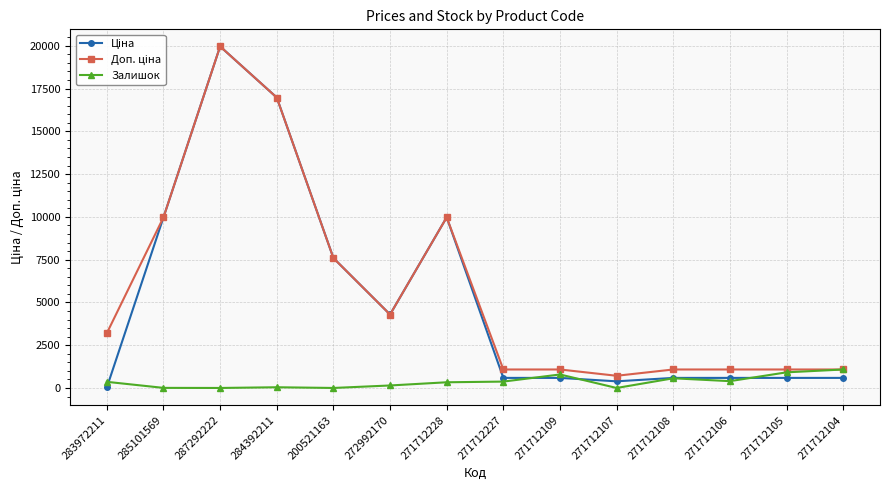

What is the label of the 14th point from the right?

283972211